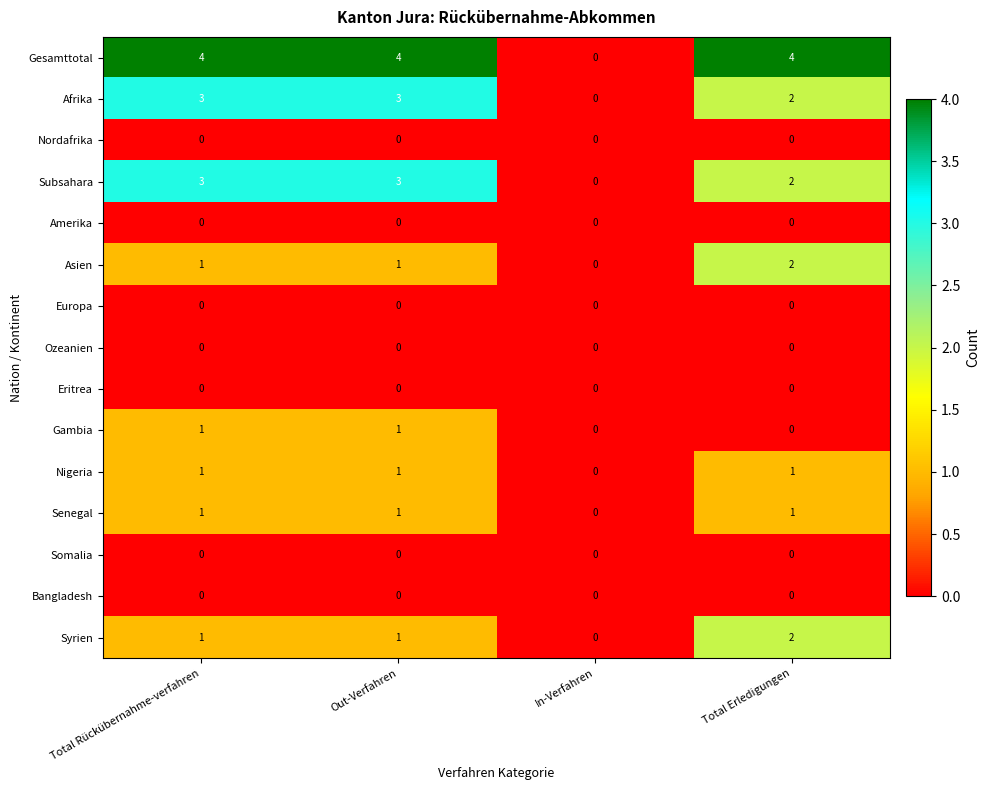

The value of Afrika at Total Erledigungen is 1. True or false?

False